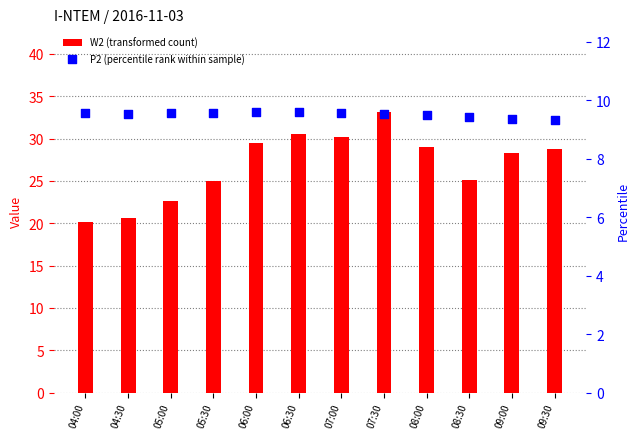

At how many categories does at least one series exceed 12?

12